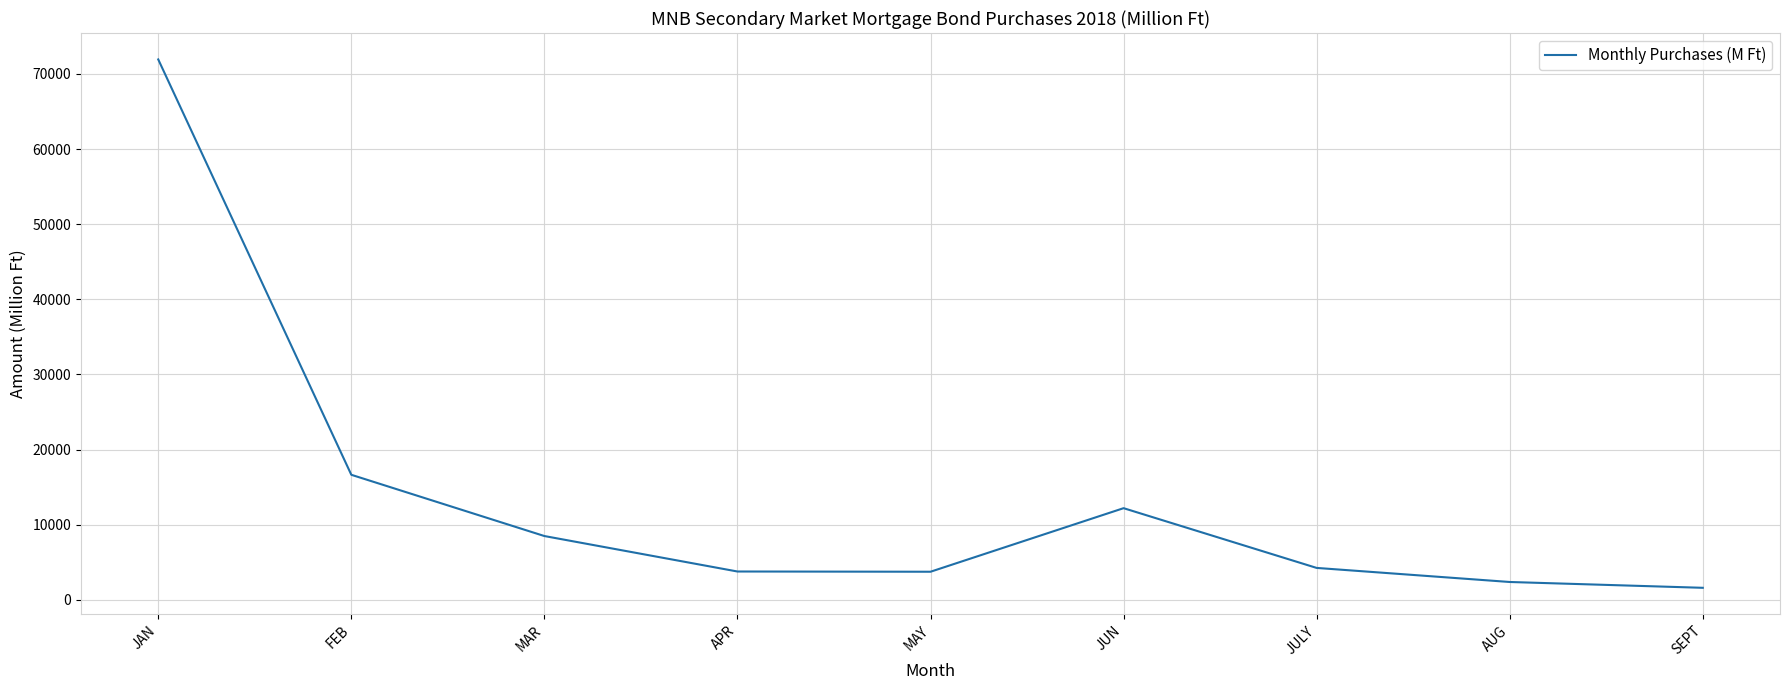

What is the difference between the maximum and minimum values?

70334.6